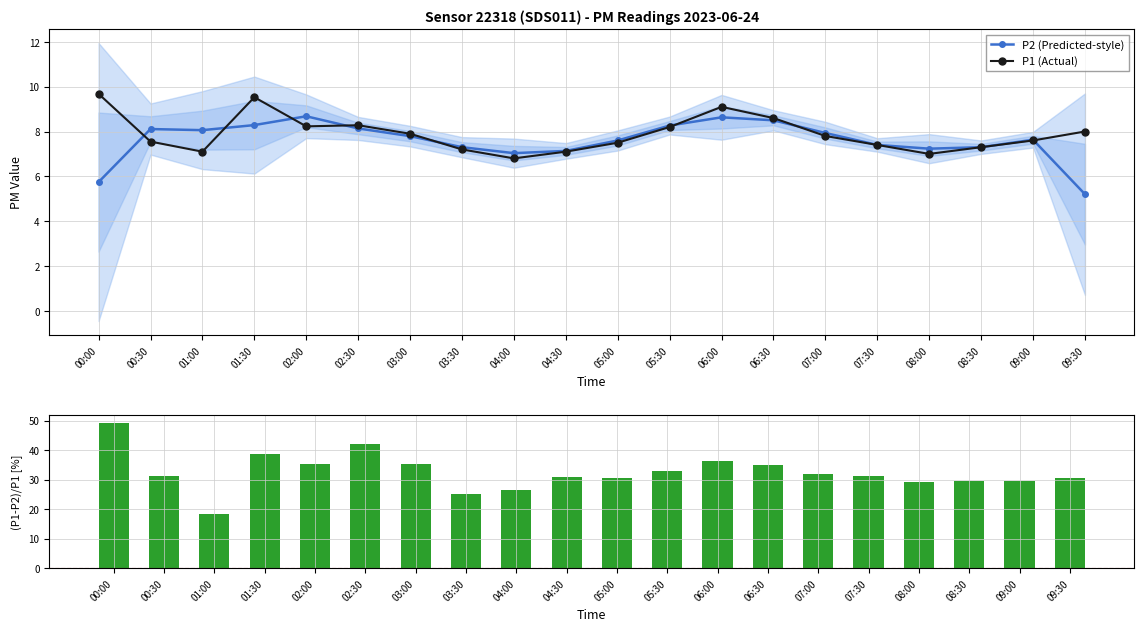

Is it true that (P1-P2)/P1 [%] equals 45.7 at 04:00?

False